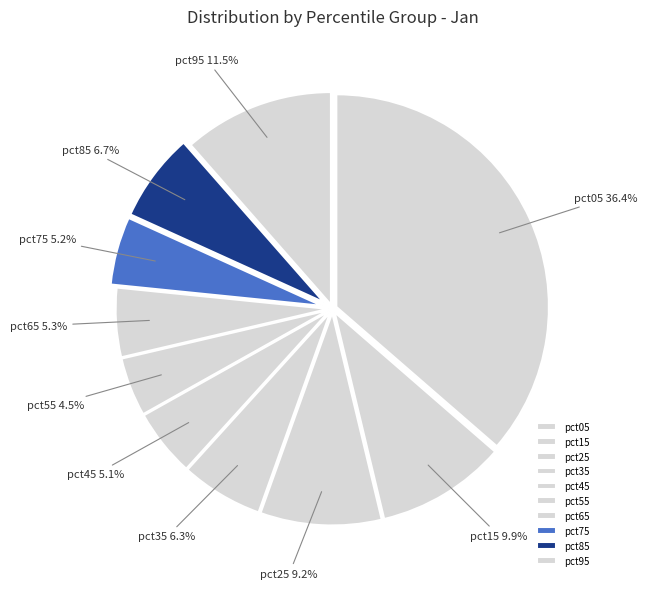

Combined, what portion of the pie is pct95 and pct75?

16.7%